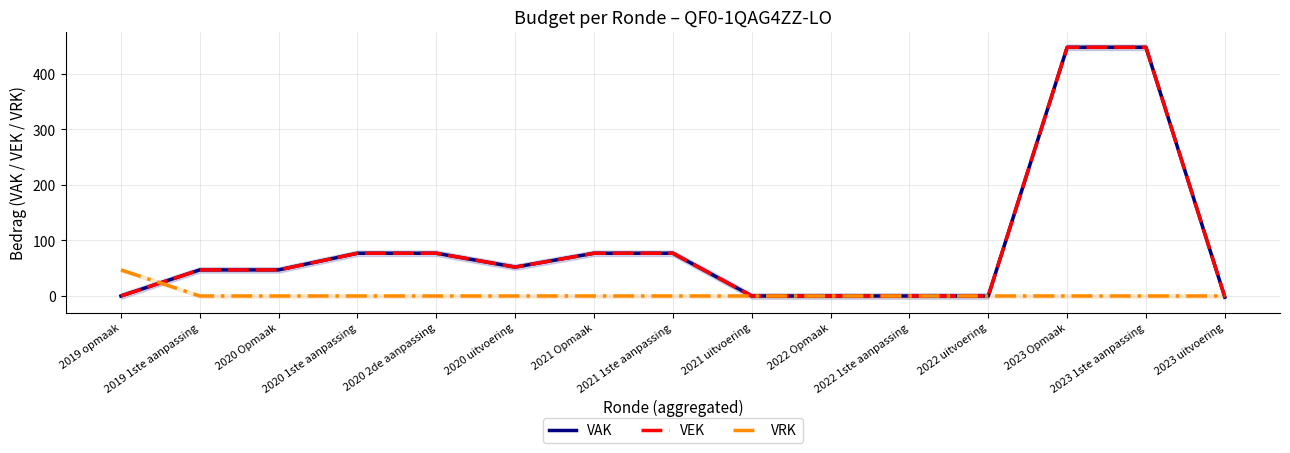

Which series ends up on top after the final intersection of VEK and VRK?

VRK